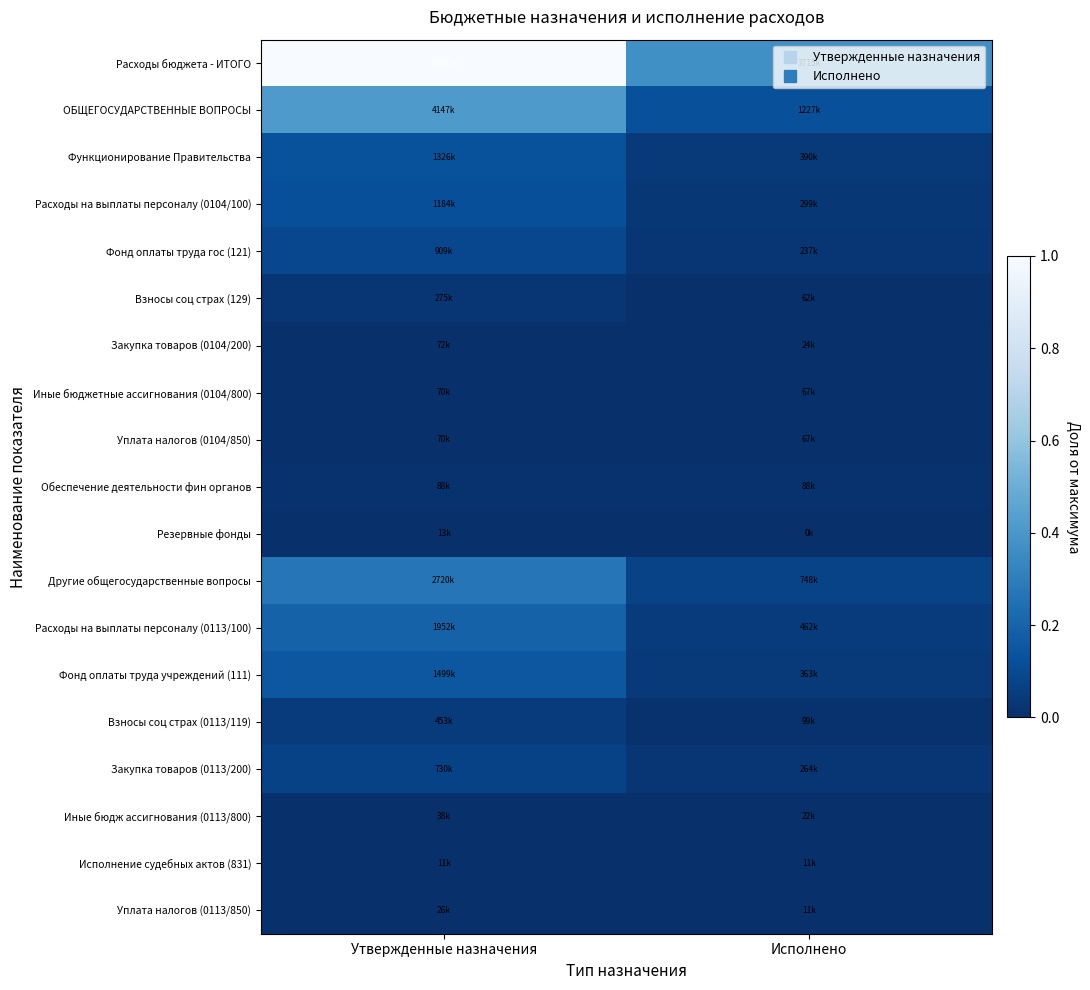

Between Утвержденные назначения and Исполнено, which is larger?

Утвержденные назначения